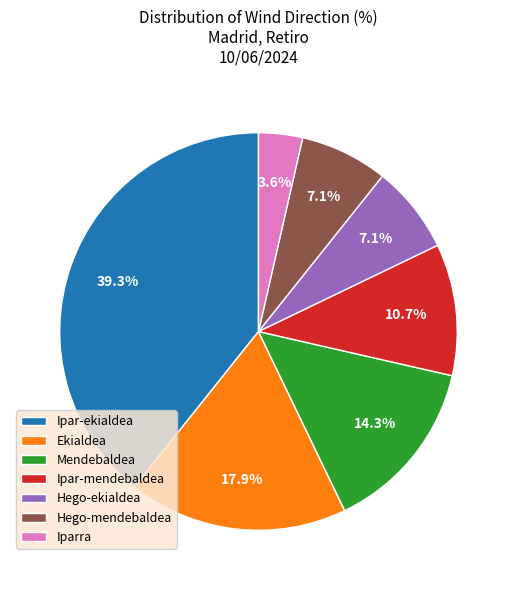

Does Hego-mendebaldea account for over 50% of the chart?

No